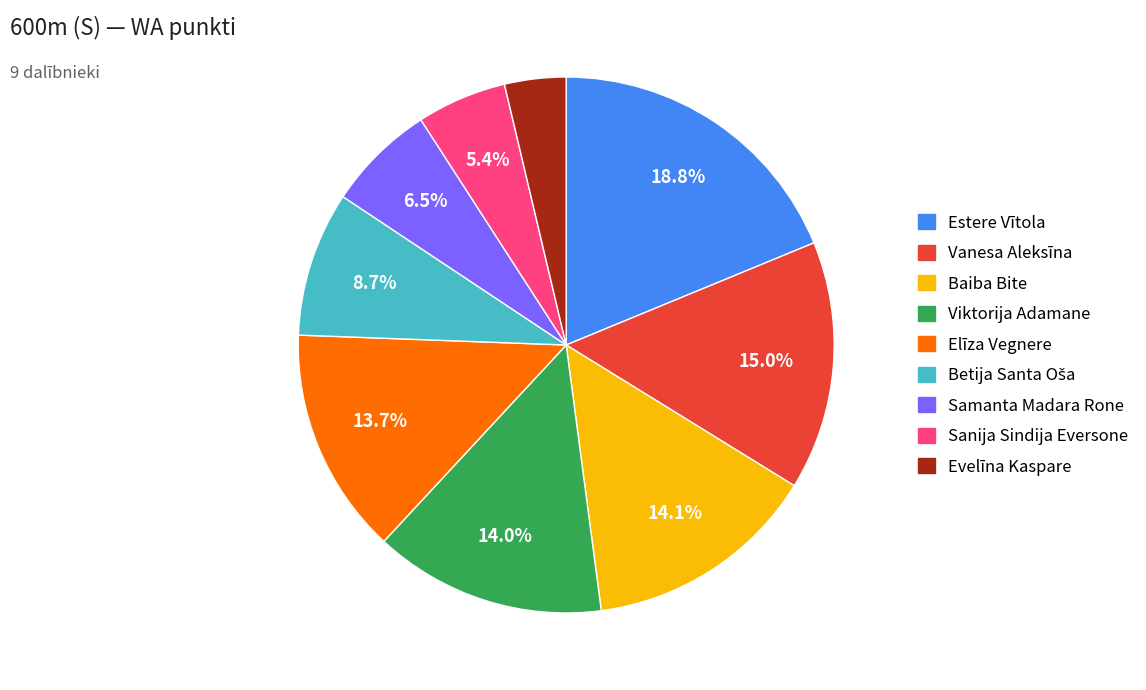

Which category has the biggest portion of the pie?

Estere Vītola